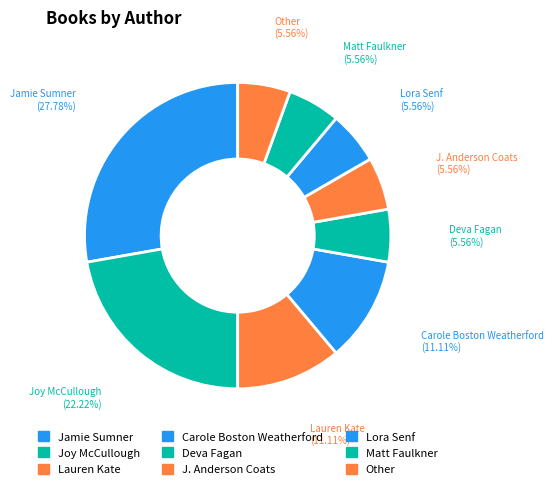

What is the largest slice in the pie chart?

Jamie Sumner